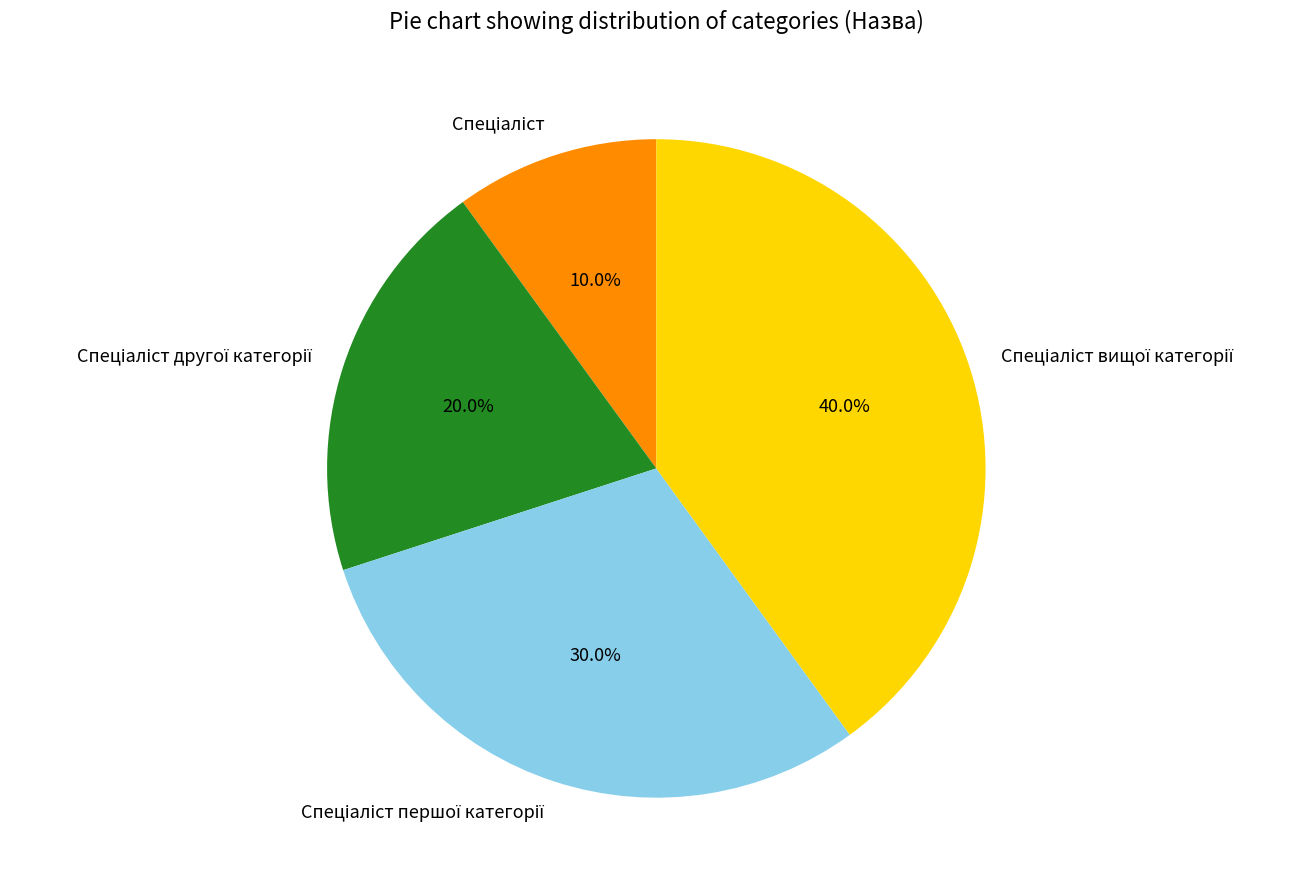

Is there any slice that represents more than half of the pie?

No